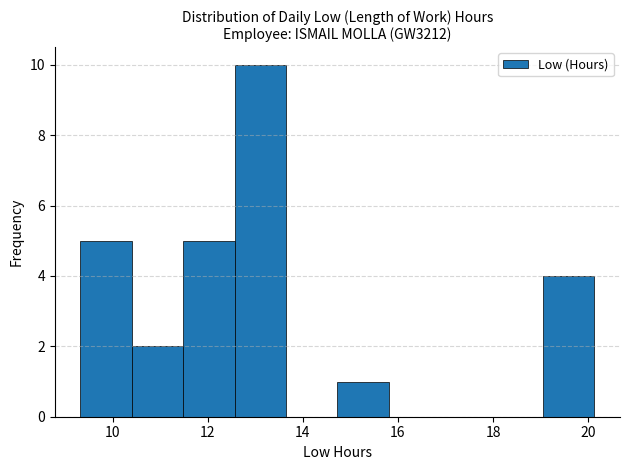

Over which range of the x-axis is the bar tallest?

12.6 to 13.6